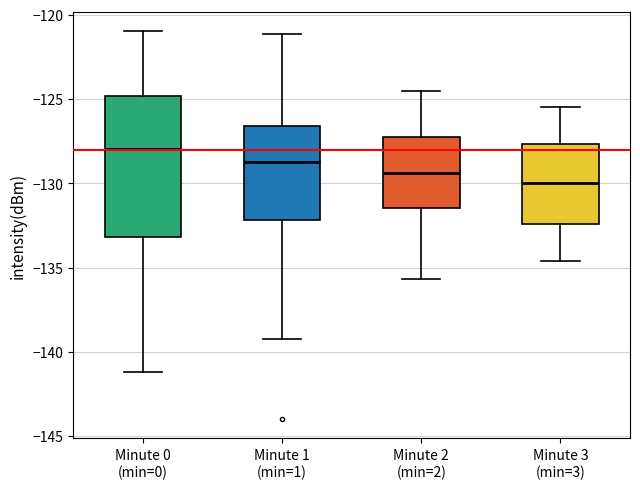

Reading left to right, read every box against the y-axis: the position of its median line, the range the box covers, and the ends of its whiskers. The values are not printed on the chart, so give them approximately, as read against the axis.

Minute 0 (min=0): median -128.0, box -133.0 to -125.0, whiskers -141.0 to -121.0
Minute 1 (min=1): median -128.5, box -132.0 to -126.5, whiskers -139.0 to -121.0
Minute 2 (min=2): median -129.5, box -131.5 to -127.5, whiskers -135.5 to -124.5
Minute 3 (min=3): median -130.0, box -132.5 to -127.5, whiskers -134.5 to -125.5